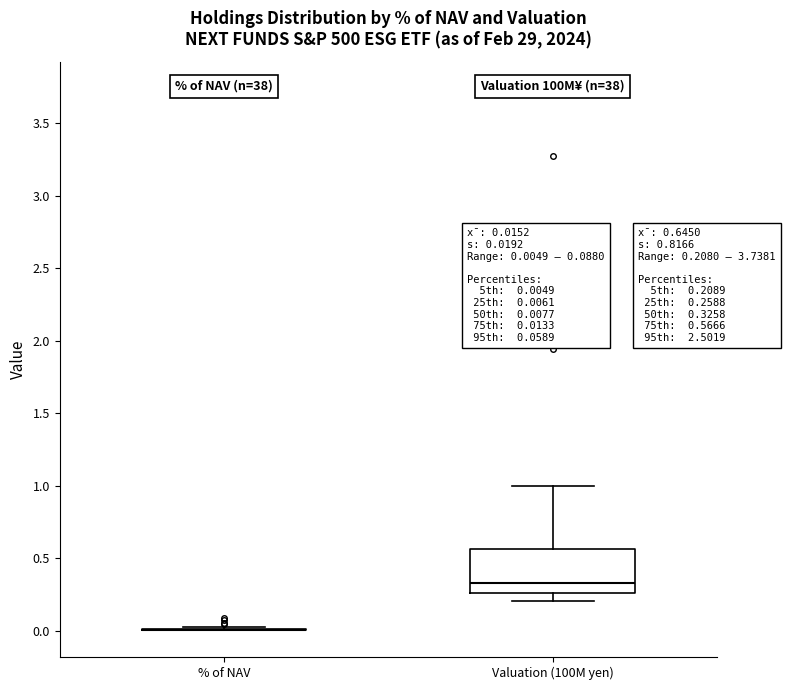

Which box is the tallest, from its lower edge to its upper edge?

Valuation (100M yen)